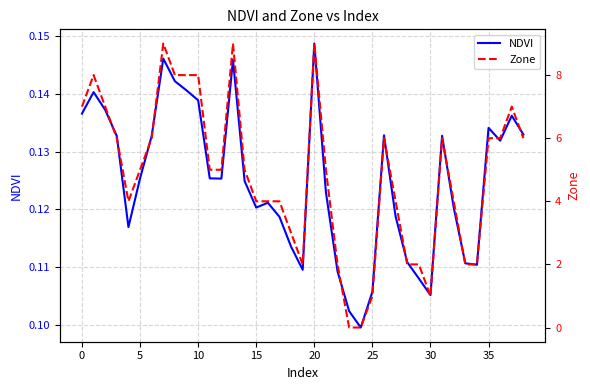

Which series has the largest total across all categories?

Zone